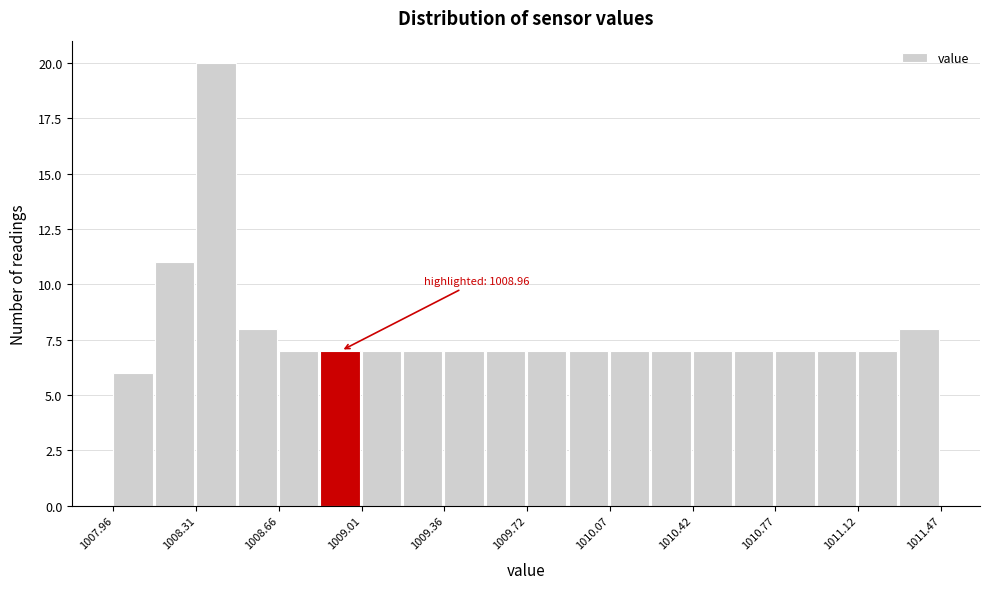

Around what value on the x-axis is the tallest bar? Give the approximate position of its centre, as read against the axis.

1008.40